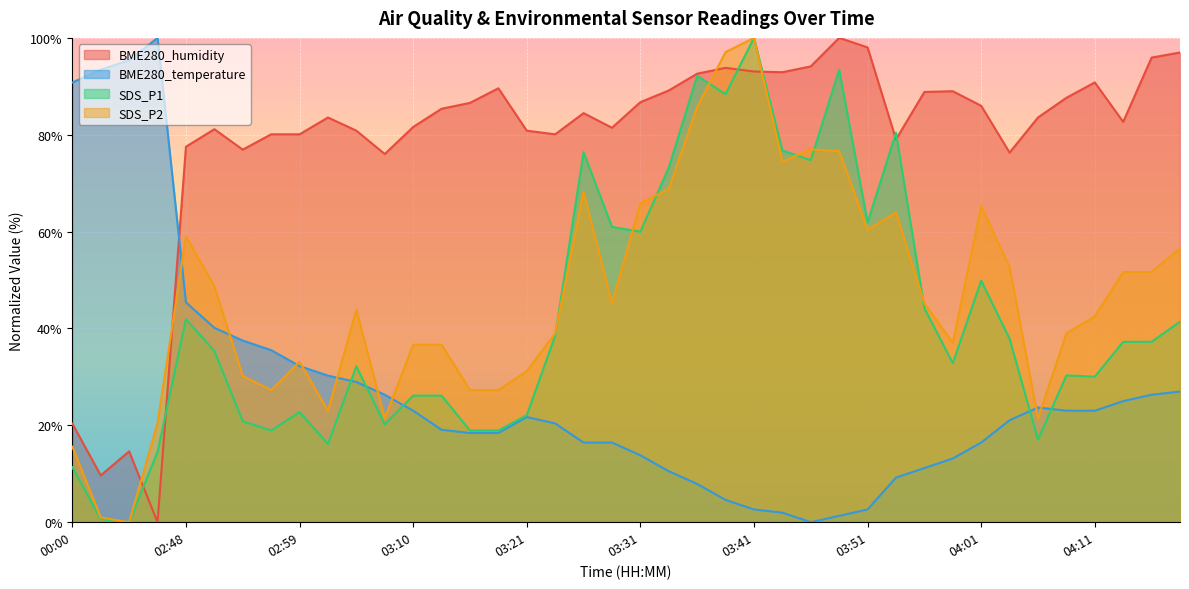

Reading left to right, transcribe all the data shown in this chart.

BME280_humidity: 20.4	9.7	14.6	0.0	77.5	81.1	76.9	80.1	80.1	83.6	80.8	76.0	81.6	85.4	86.6	89.6	80.8	80.1	84.5	81.4	86.7	89.1	92.6	93.8	93.1	92.9	94.1	100.0	98.0	79.0	88.8	89.0	86.0	76.3	83.6	87.6	90.8	82.7	95.9	97.0
BME280_temperature: 90.8	93.4	95.4	100.0	45.4	40.1	37.5	35.5	32.2	30.3	28.9	26.3	23.0	19.1	18.4	18.4	21.7	20.4	16.4	16.4	13.8	10.5	7.9	4.6	2.6	2.0	0.0	1.3	2.6	9.2	11.2	13.2	16.4	21.1	23.7	23.0	23.0	25.0	26.3	27.0
SDS_P1: 11.4	0.6	0.0	14.5	41.9	35.4	20.8	18.9	22.7	16.2	32.2	20.2	26.1	26.1	18.9	18.9	22.1	38.5	76.4	61.0	60.0	73.2	92.2	88.4	100.0	76.8	74.7	93.4	61.9	80.4	44.2	32.8	49.9	37.9	17.0	30.3	30.1	37.2	37.2	41.4
SDS_P2: 15.6	1.0	0.0	20.5	59.1	48.7	30.2	27.3	33.1	23.0	43.9	21.4	36.6	36.6	27.3	27.3	31.2	39.0	68.2	45.2	65.9	68.8	85.8	97.1	100.0	74.5	77.0	76.6	60.4	63.9	45.2	37.0	65.3	52.6	21.4	39.0	42.5	51.7	51.7	56.5